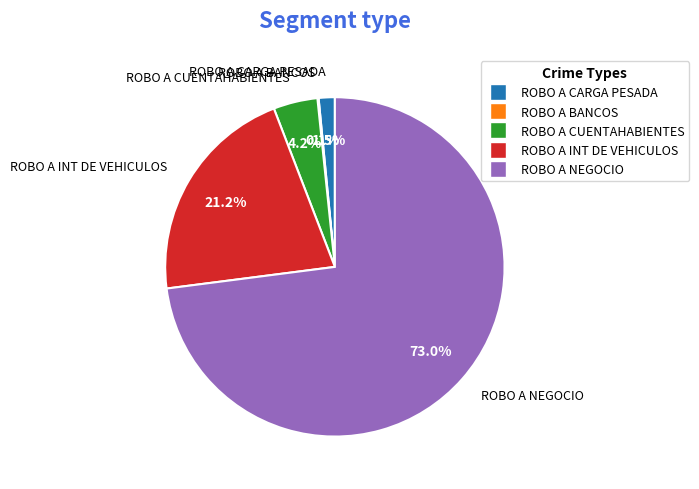

Which has a higher value, ROBO A INT DE VEHICULOS or ROBO A NEGOCIO?

ROBO A NEGOCIO